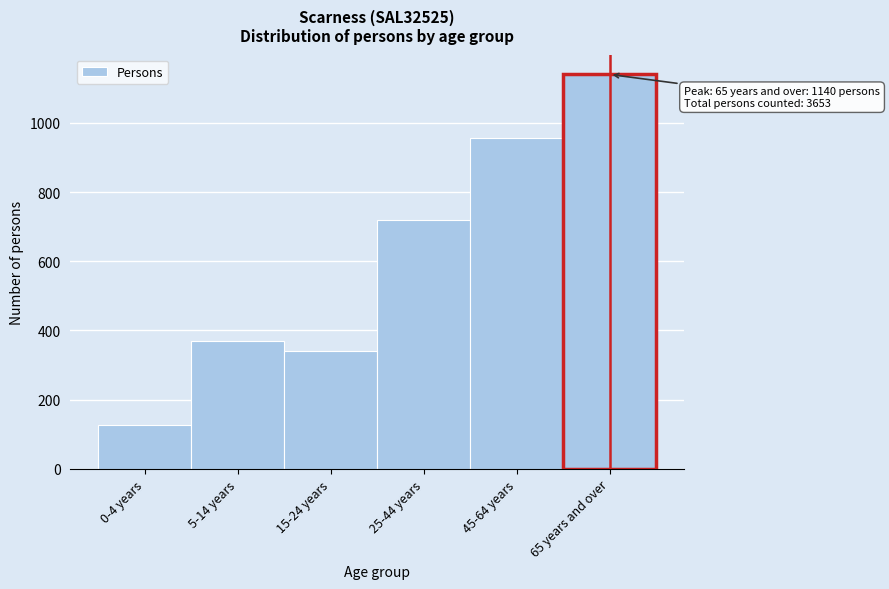

Reading left to right, list all the values displayed in this chart.

0-4 years=127	5-14 years=370	15-24 years=340	25-44 years=720	45-64 years=956	65 years and over=1140